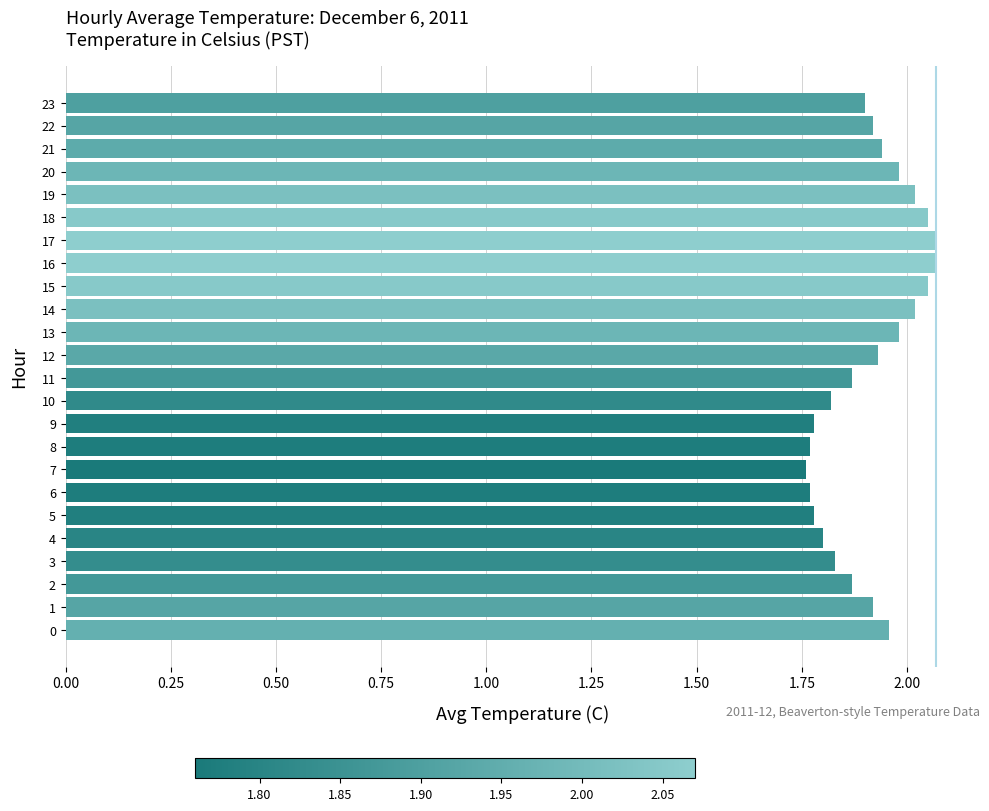

Between 1 and 13, which is larger?

13